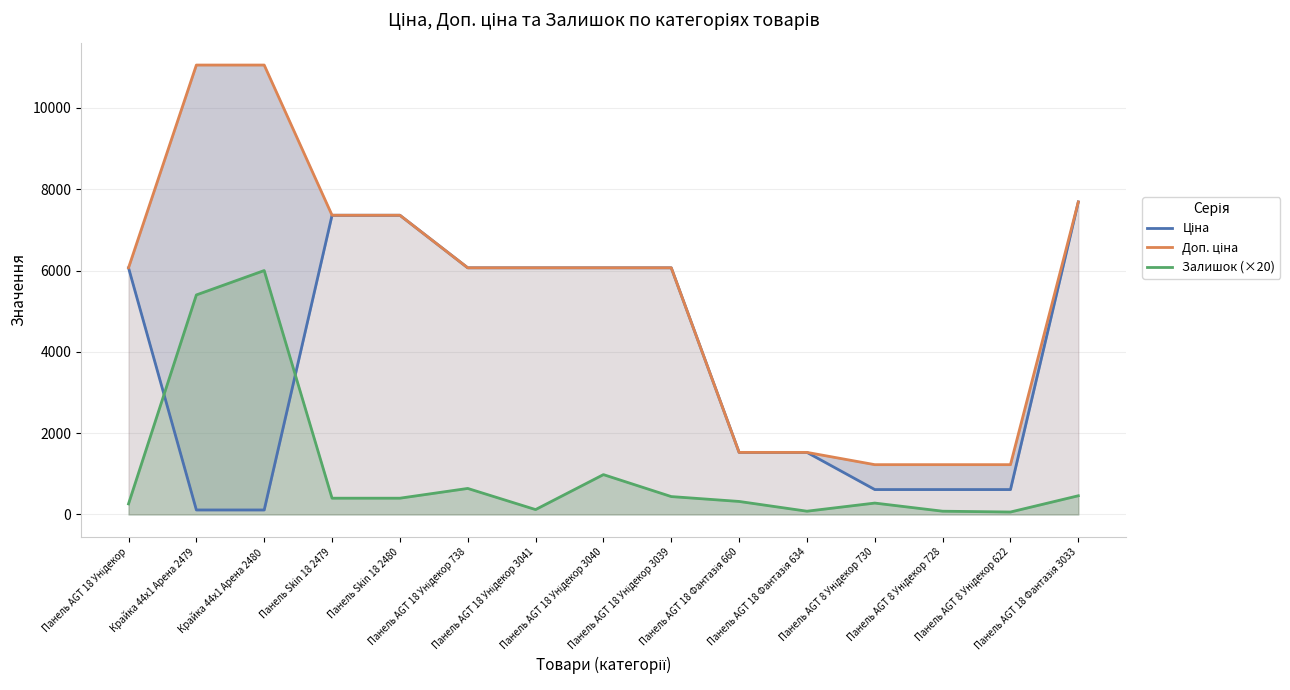

True or false: Ціна has a value of 2110.2 at Панель AGT 18 Унідекор 3040.

False